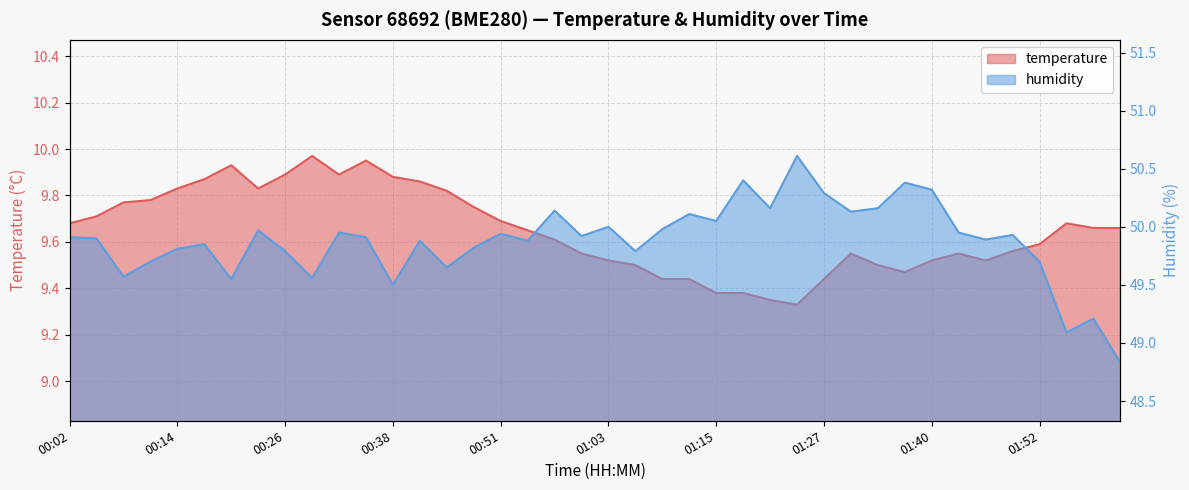

What are all the series names shown in the legend?

temperature, humidity